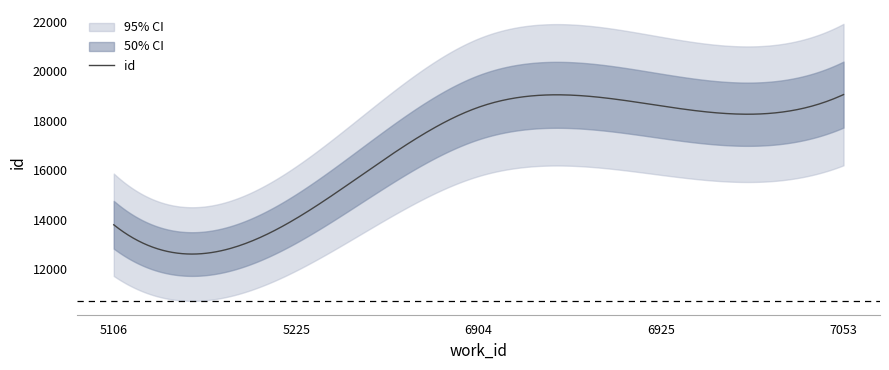

List the labels in order of value, largest first.

7053, 6925, 6904, 5225, 5106